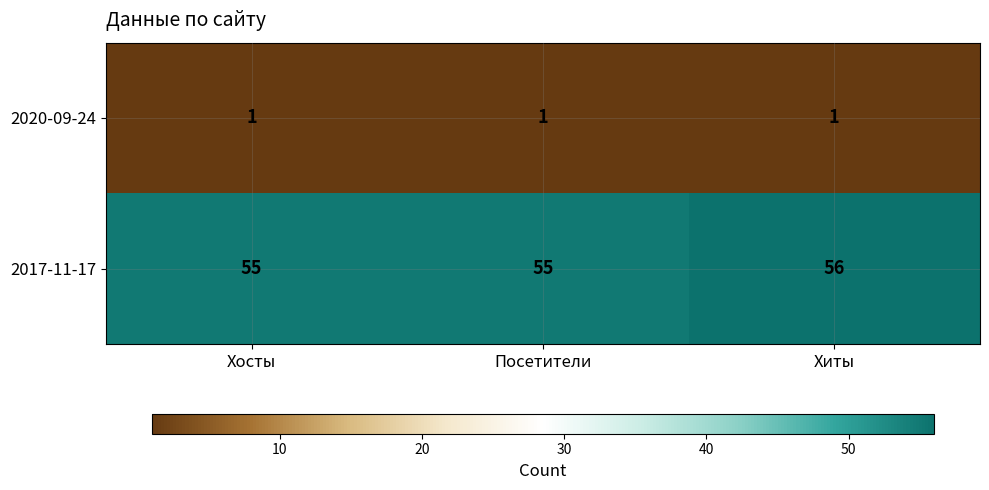

Reading right to left, list all the values displayed in this chart.

2020-09-24: 1	1	1
2017-11-17: 56	55	55